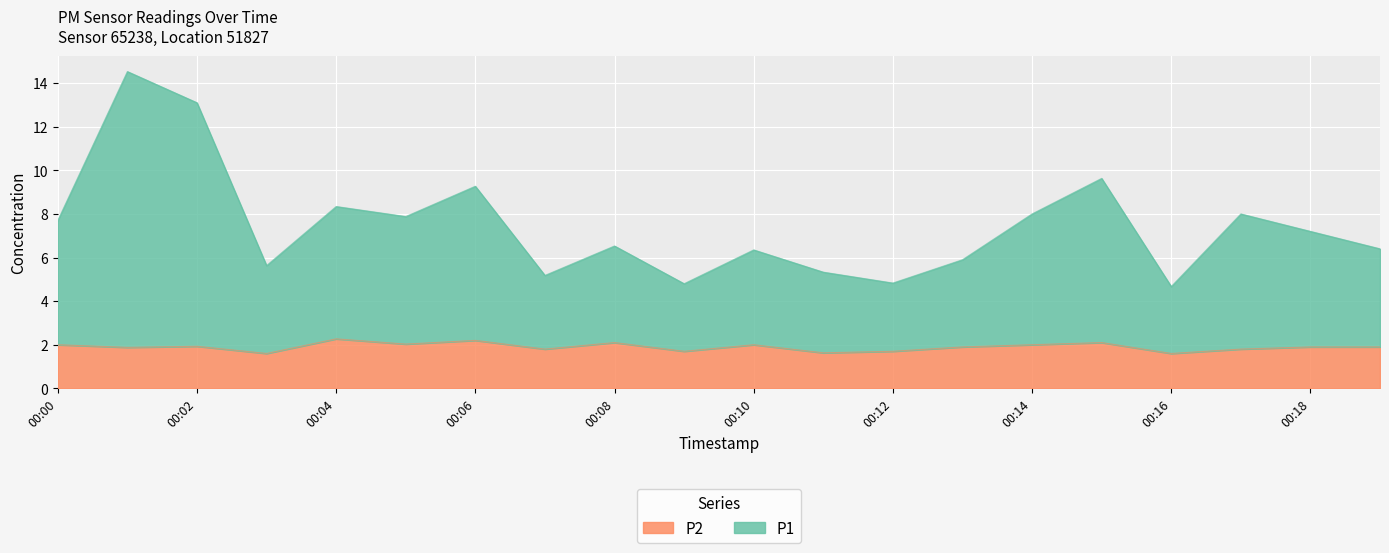

Is it true that P2 equals 1.0 at 00:11?

False